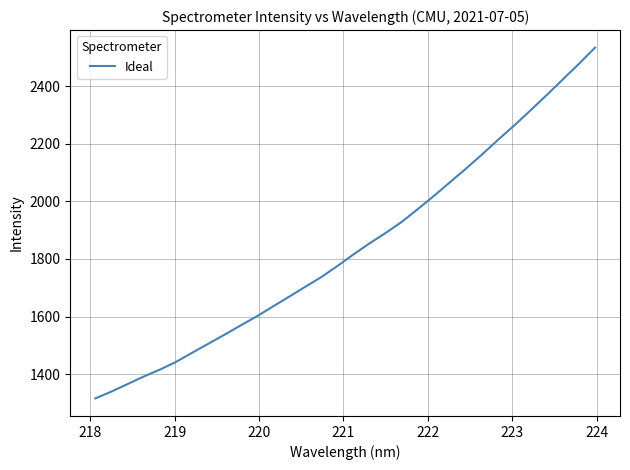

What is the minimum value shown in the chart?

1315.6